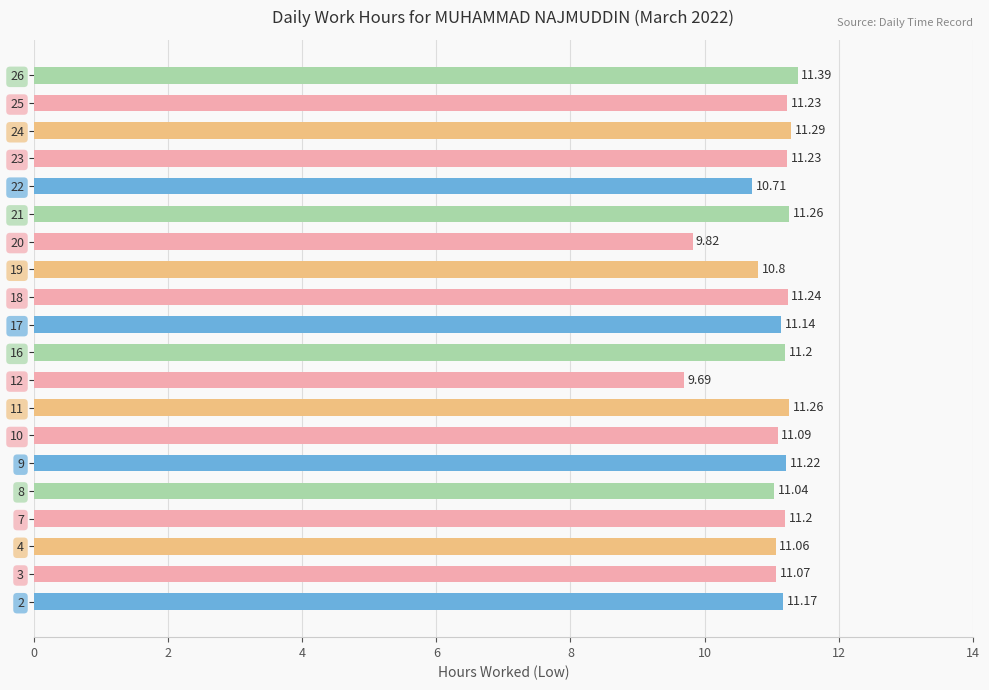

Where is the data nearest to the value 10?

20